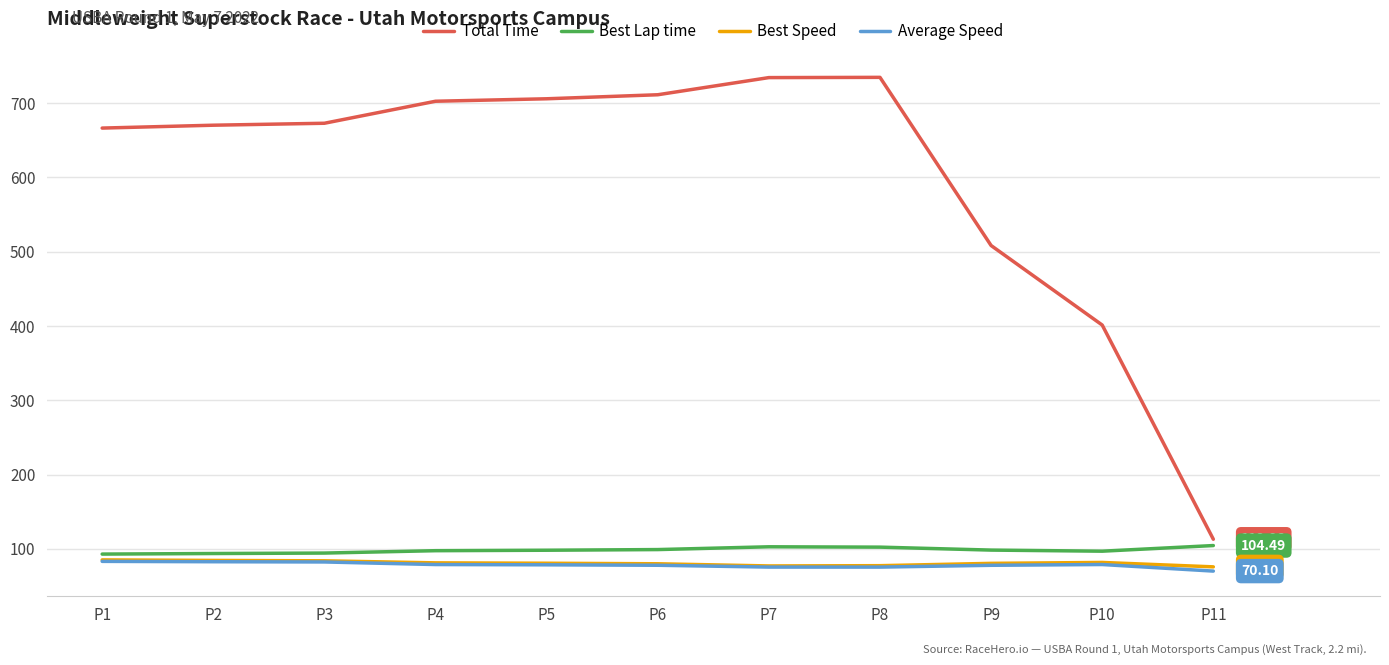

Which series has the largest range (max minus min)?

Total Time